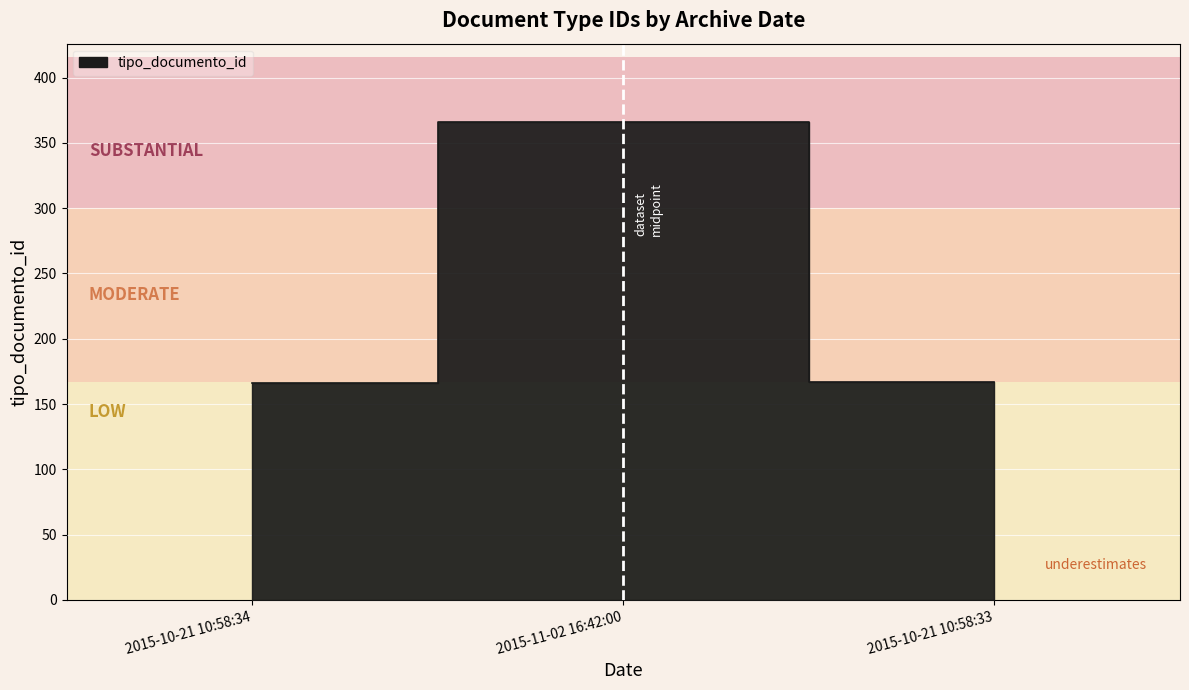

Which category has the highest value across all series?

2015-11-02 16:42:00